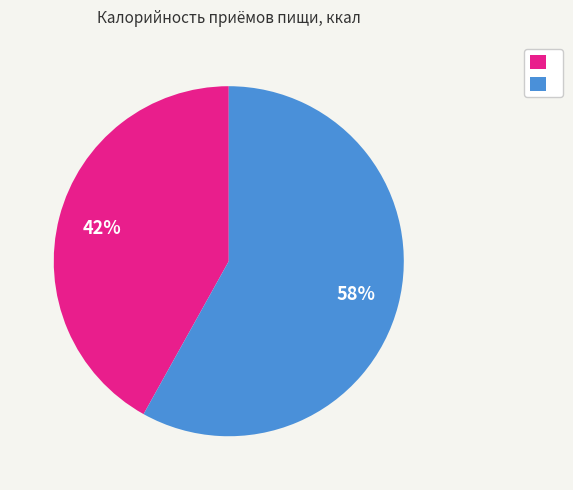

Is there any slice that represents more than half of the pie?

Yes